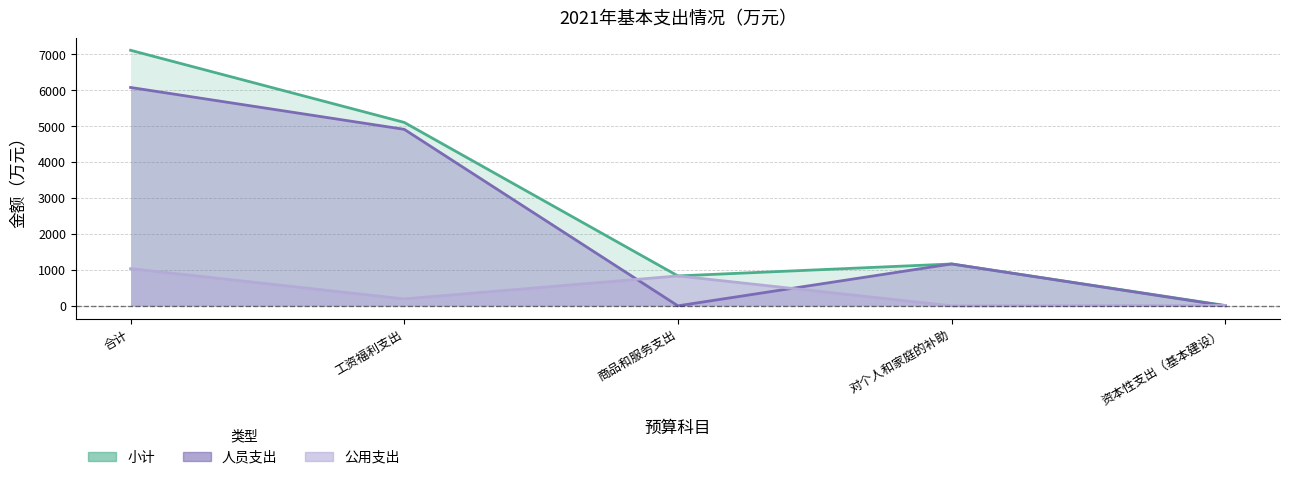

Which series has the largest range (max minus min)?

小计